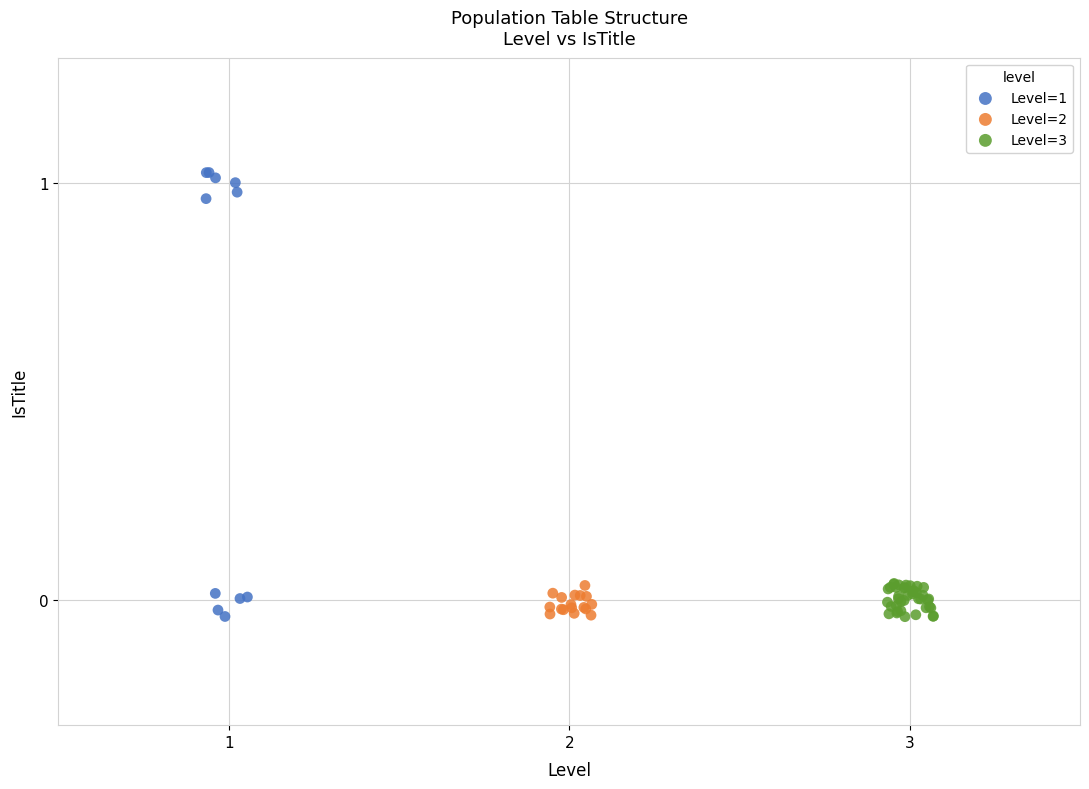

Which series has the largest Y range (max minus min)?

Level=1